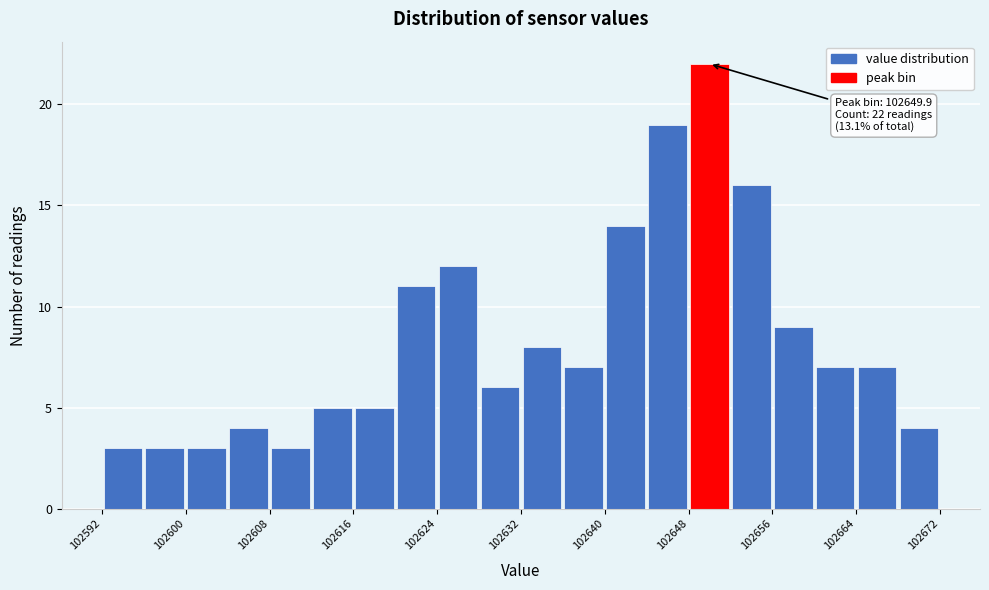

Around what value on the x-axis is the tallest bar? Give the approximate position of its centre, as read against the axis.

102650